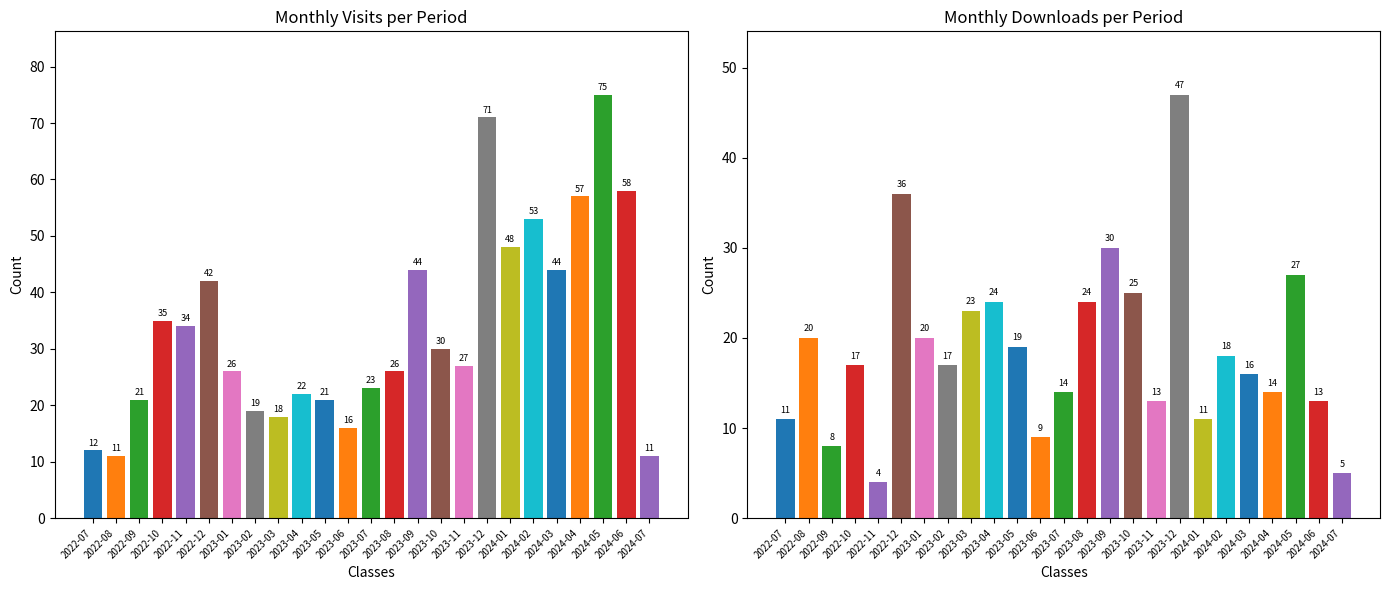

Where does the monthly_download_resource series first go above 17?

2022-08